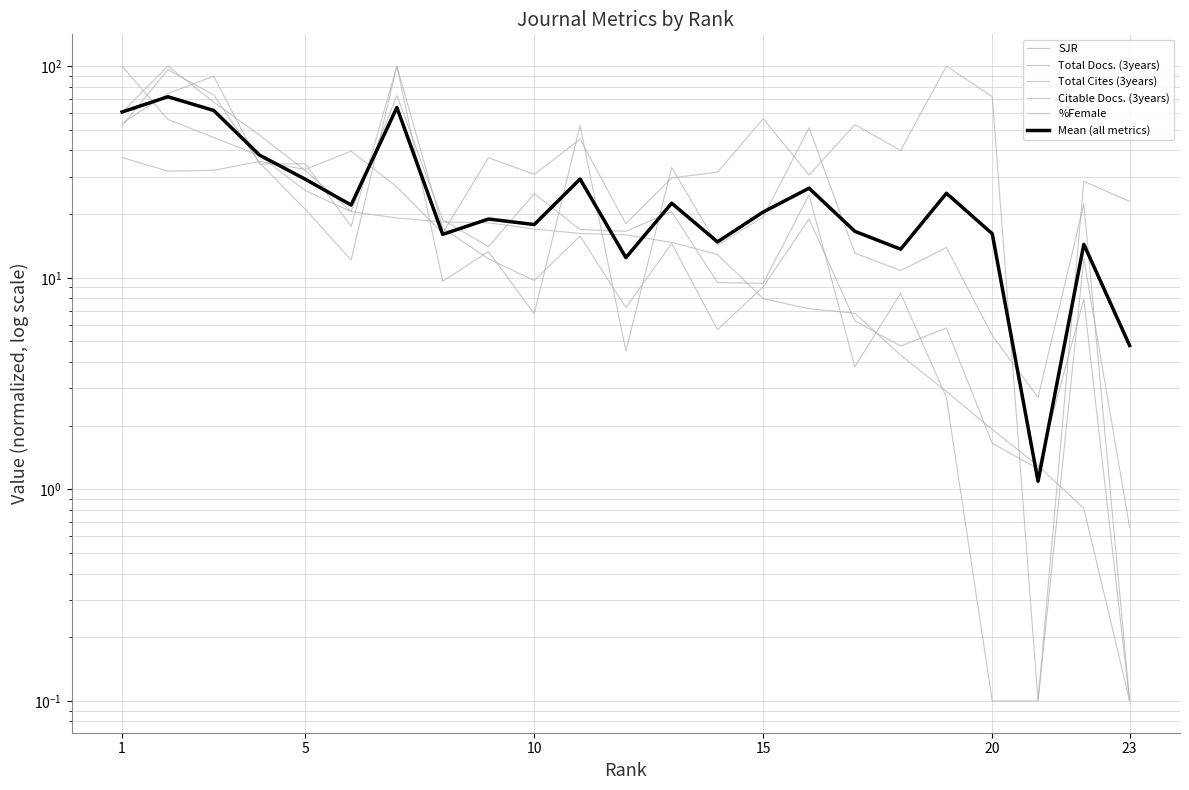

What is the difference between the maximum and second lowest values in the SJR series?

99.3